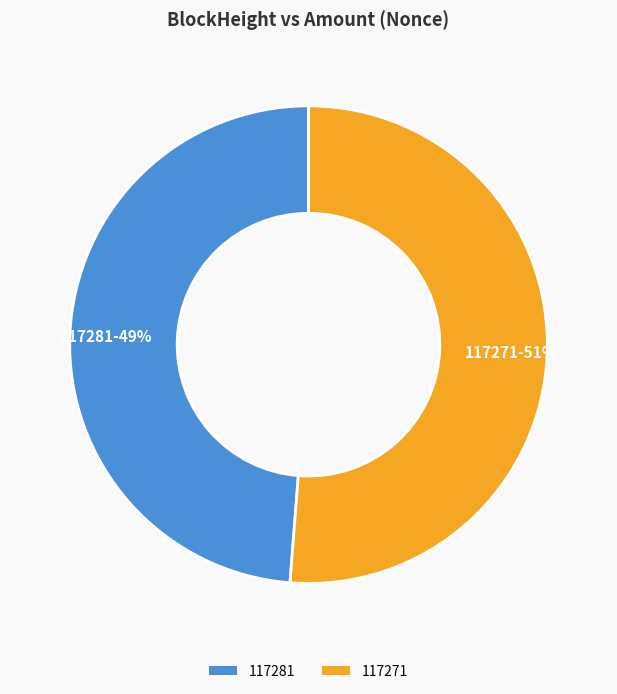

To the nearest percent, what is the difference between the 117281 and 117271 slice percentages?

2%